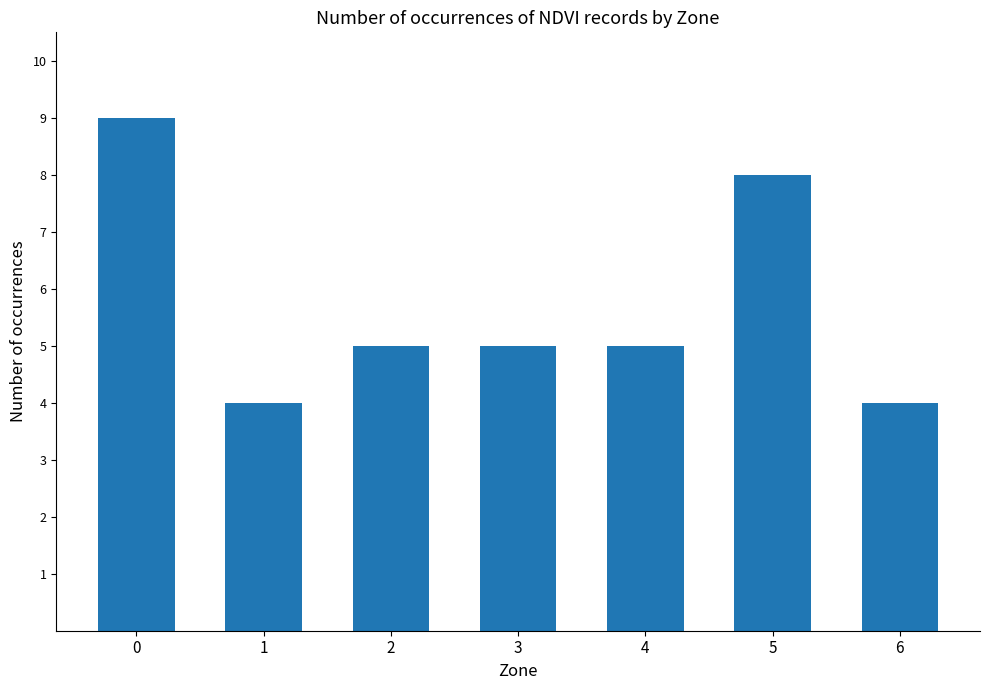

Reading left to right, list all the values displayed in this chart.

9	4	5	5	5	8	4